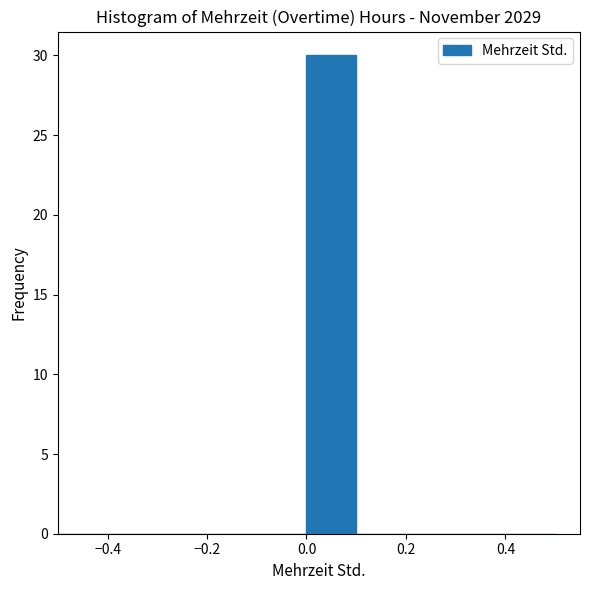

Which range on the x-axis has the tallest bar?

0.0 to 0.1